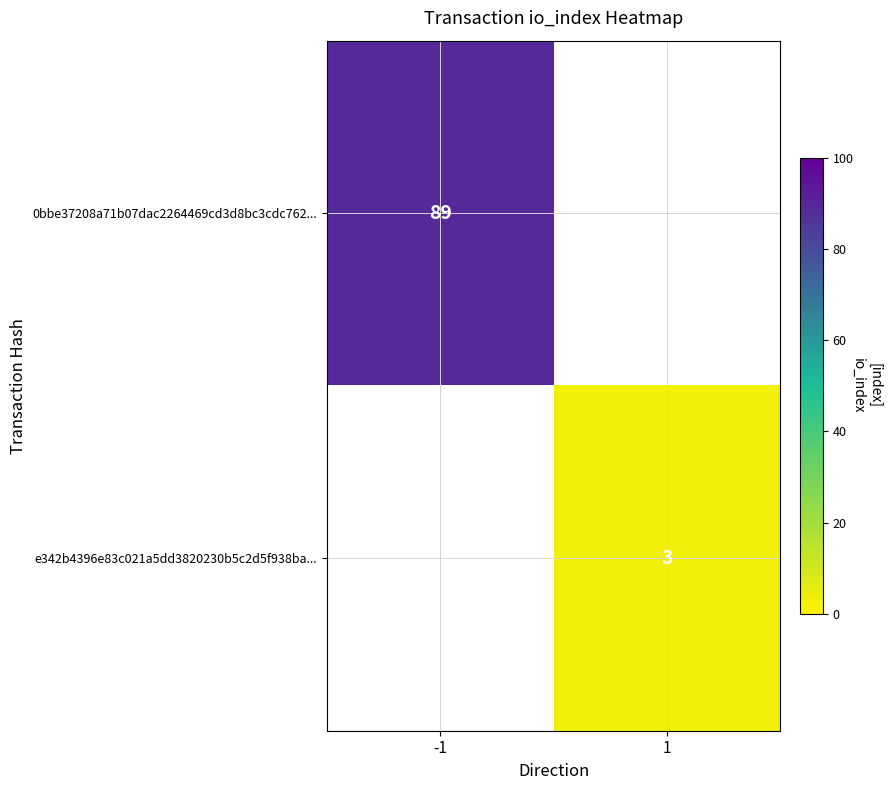

Count the number of data series in this chart.

2